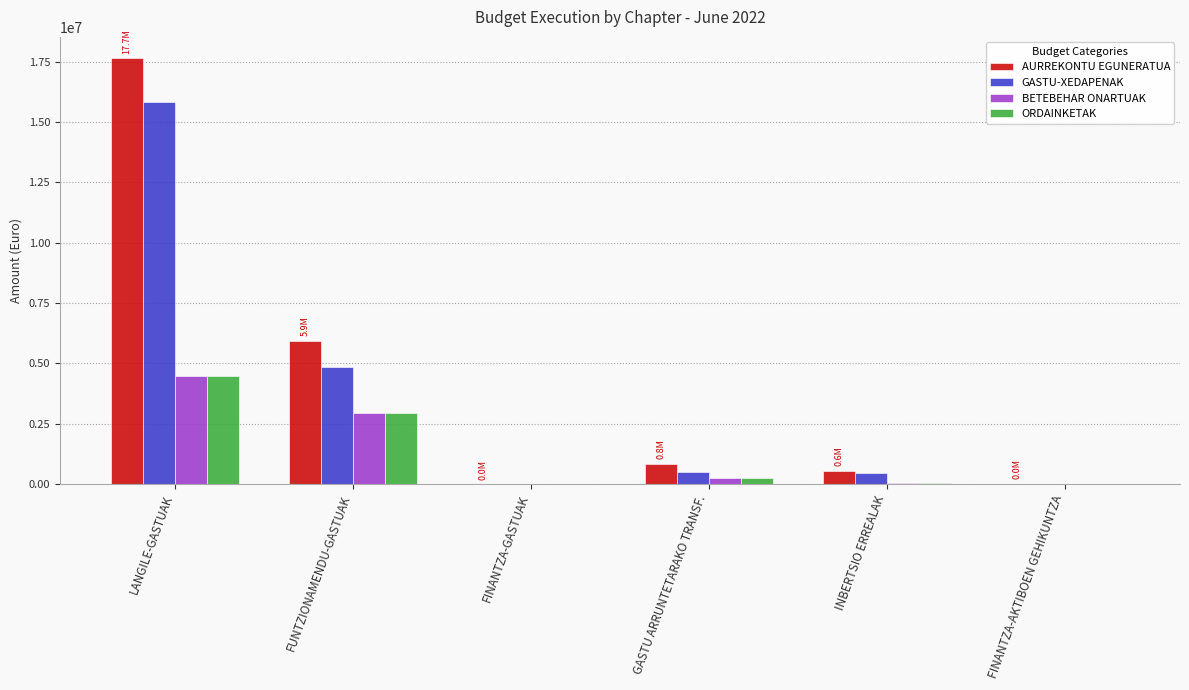

Where does the GASTU-XEDAPENAK series first go above 500000?

LANGILE-GASTUAK